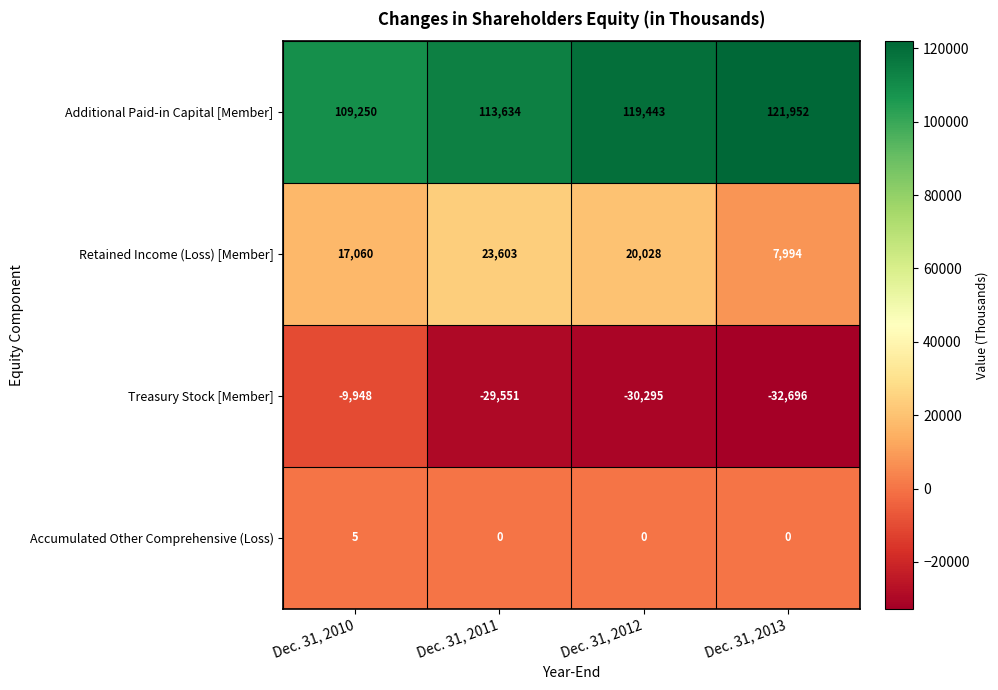

Reading right to left, list all the values displayed in this chart.

Additional Paid-in Capital [Member]: Dec. 31, 2013=121952	Dec. 31, 2012=119443	Dec. 31, 2011=113634	Dec. 31, 2010=109250
Retained Income (Loss) [Member]: Dec. 31, 2013=7994	Dec. 31, 2012=20028	Dec. 31, 2011=23603	Dec. 31, 2010=17060
Treasury Stock [Member]: Dec. 31, 2013=-32696	Dec. 31, 2012=-30295	Dec. 31, 2011=-29551	Dec. 31, 2010=-9948
Accumulated Other Comprehensive (Loss): Dec. 31, 2013=0	Dec. 31, 2012=0	Dec. 31, 2011=0	Dec. 31, 2010=5